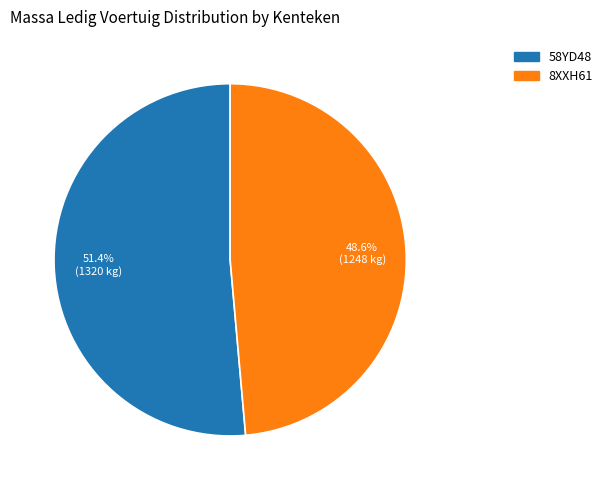

Is the sum of 58YD48 and 8XXH61 greater than half?

Yes